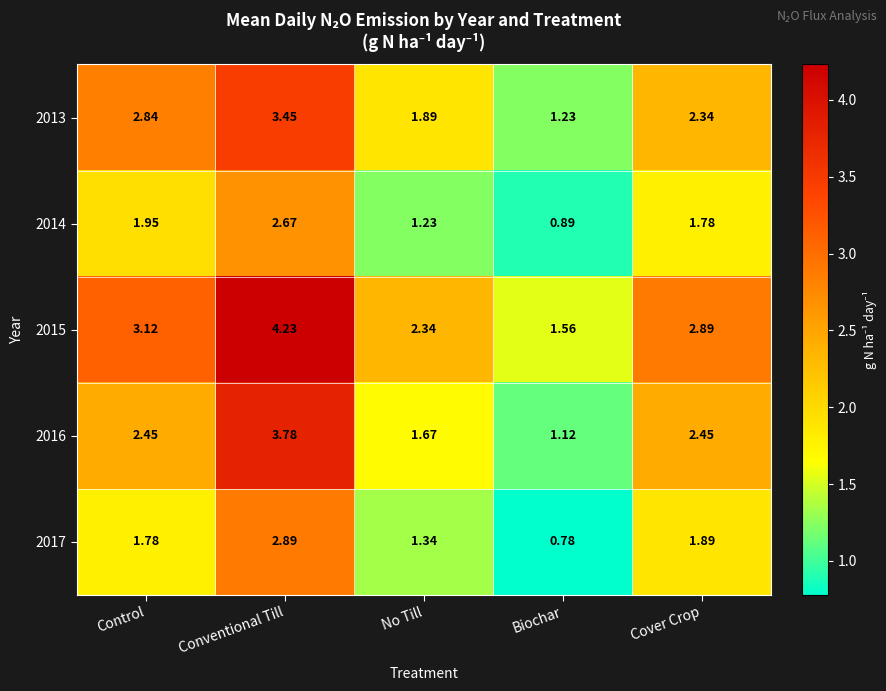

Rank the categories by 2015 value from highest to lowest.

Conventional Till, Control, Cover Crop, No Till, Biochar